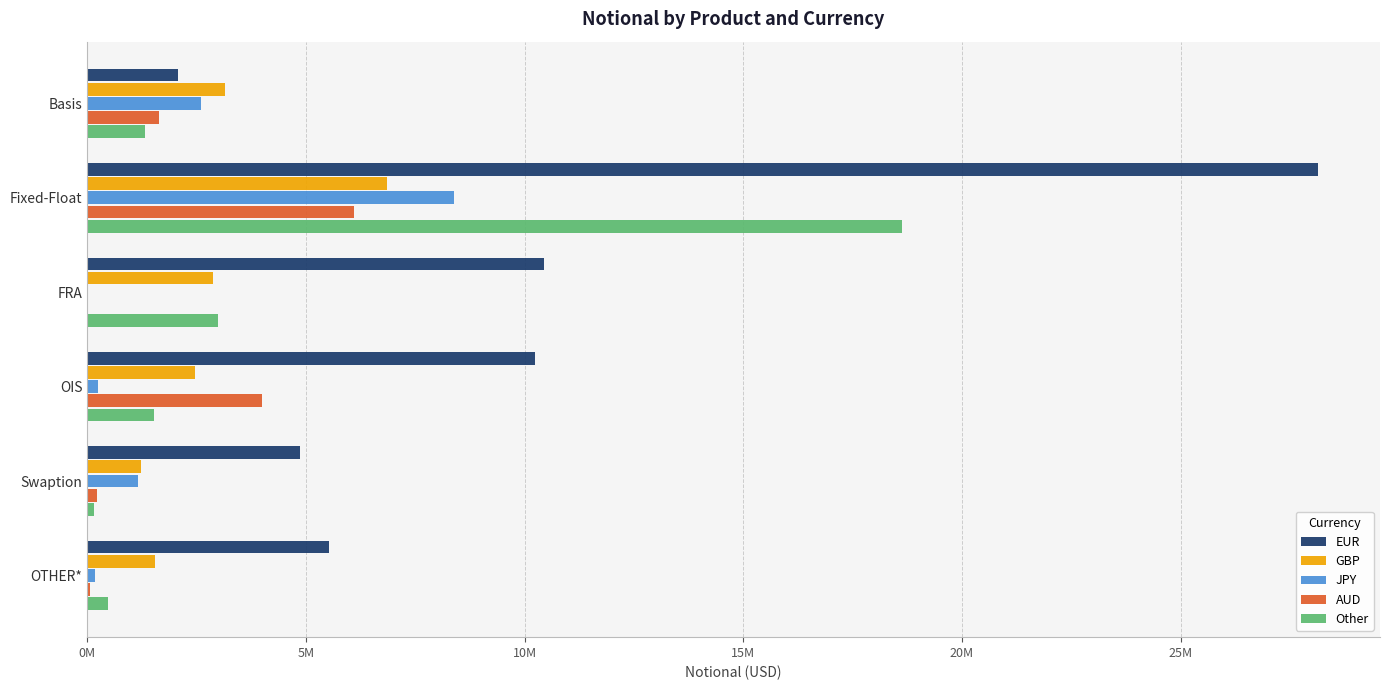

Reading left to right, what are all the values shown in this chart?

EUR: 2073223	28152854	10453943	10225978	4864147	5515778
GBP: 3141385	6846800	2881789	2461925	1220959	1542823
JPY: 2605726	8376804	944	246275	1155171	181675
AUD: 1633074	6092746	757	4004535	229945	62627
Other: 1309696	18638596	2989832	1520048	160440	471607